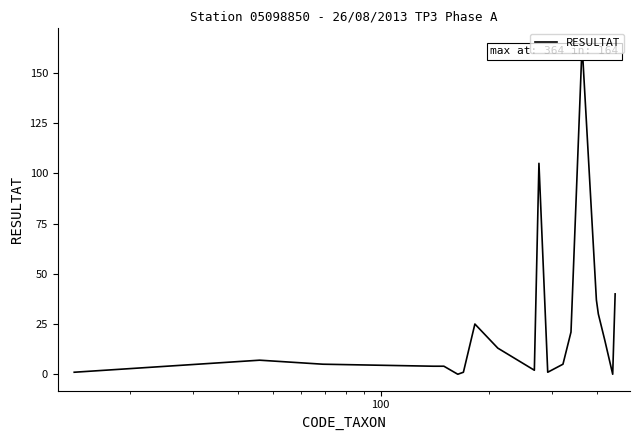

What is the difference between the maximum and minimum values?

164